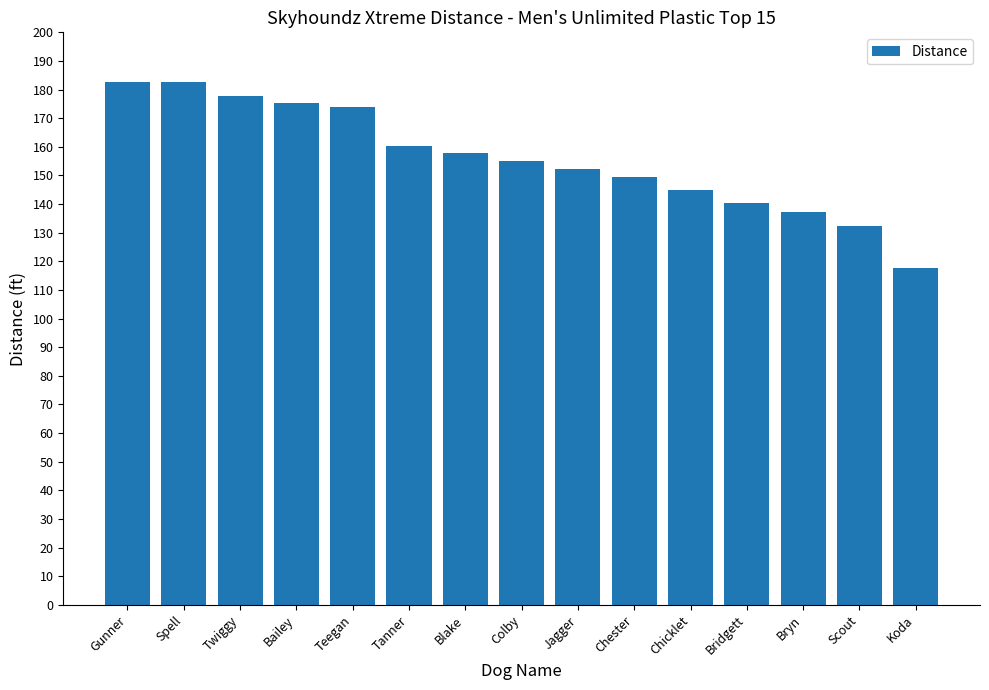

Read the value at Chester.

149.3